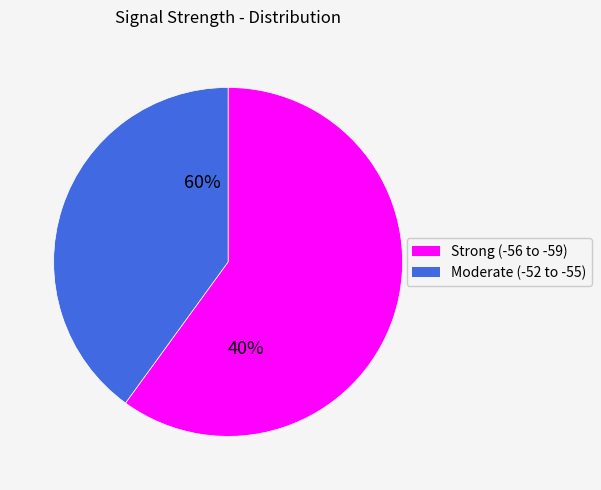

Is it true that -58 is 13% of the pie?

False